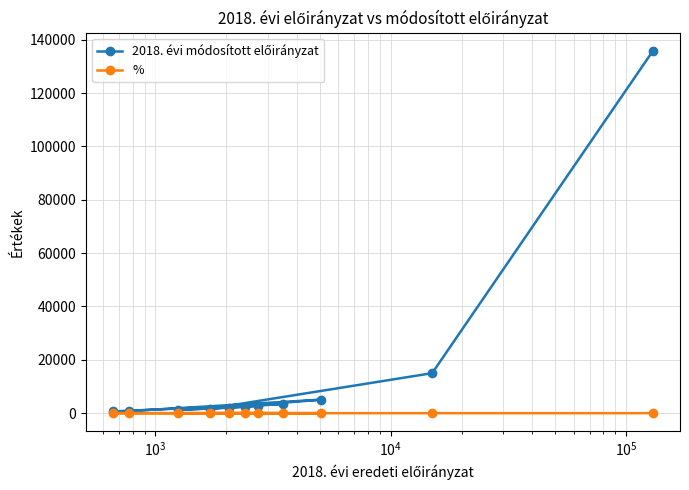

What is the greatest value displayed?

135883.0